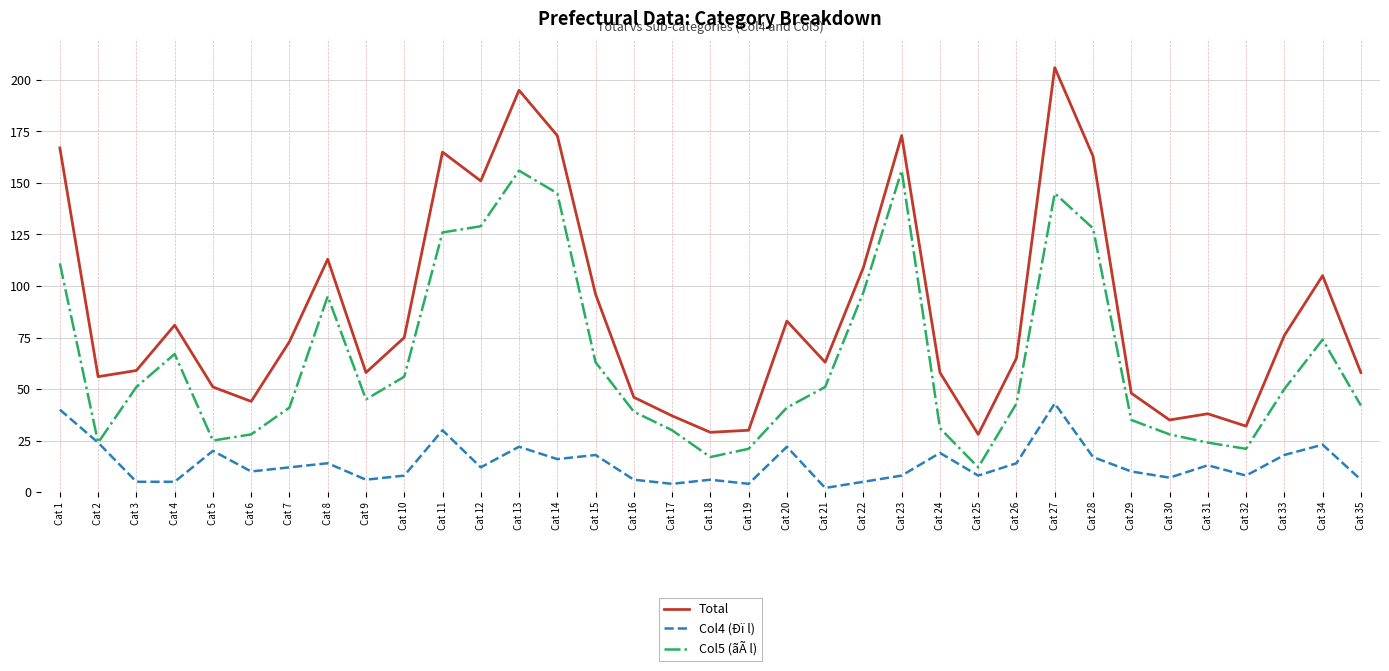

Rank the series at Cat 18 from highest to lowest value.

Total, Col5 (ãÃ l), Col4 (Ðï l)